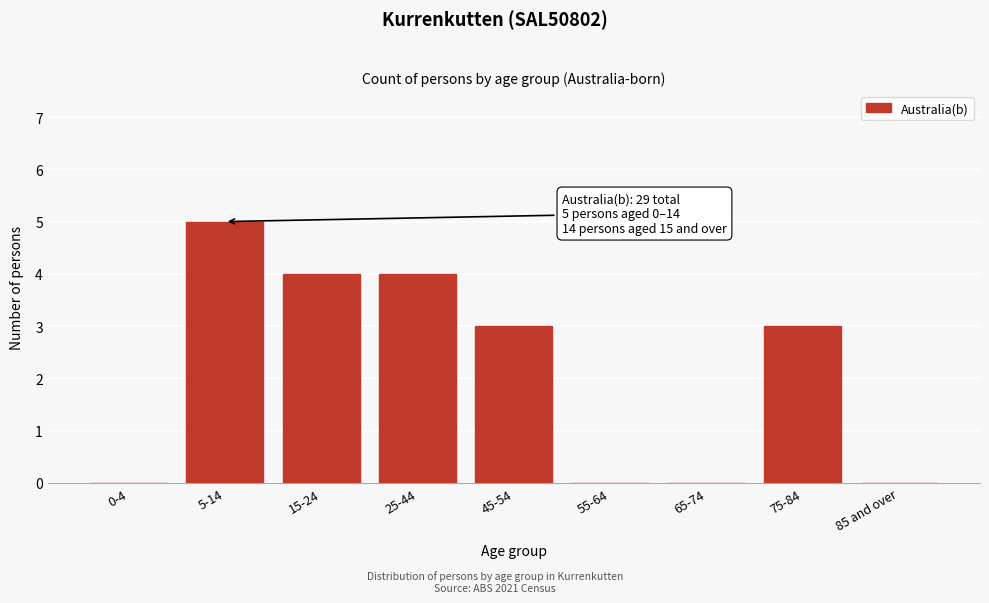

Reading left to right, extract all data points from this chart.

0-4=0	5-14=5	15-24=4	25-44=4	45-54=3	55-64=0	65-74=0	75-84=3	85 and over=0